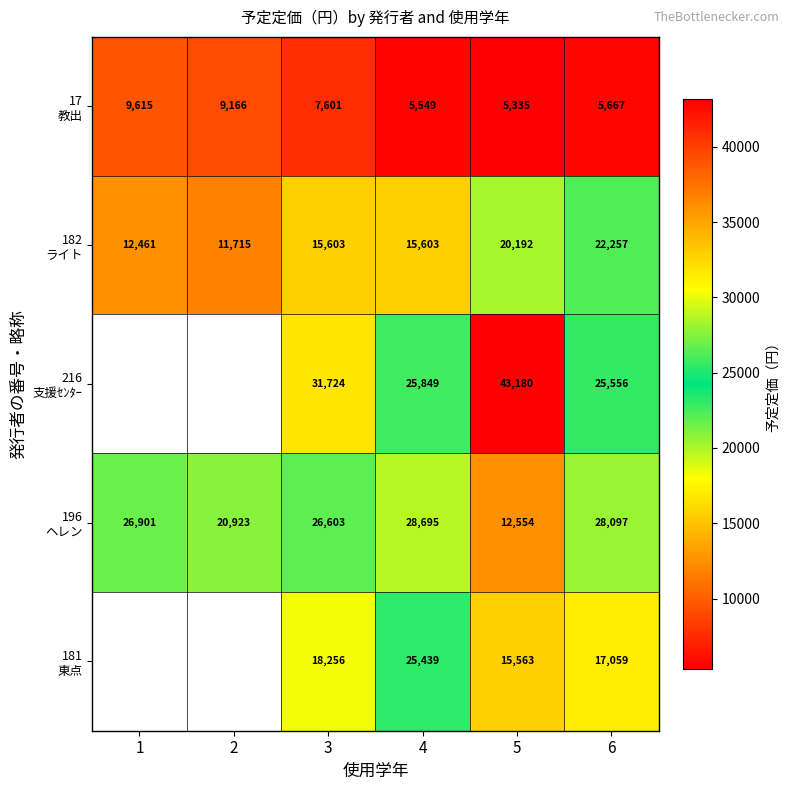

What is the total value across all series at 4?

101135